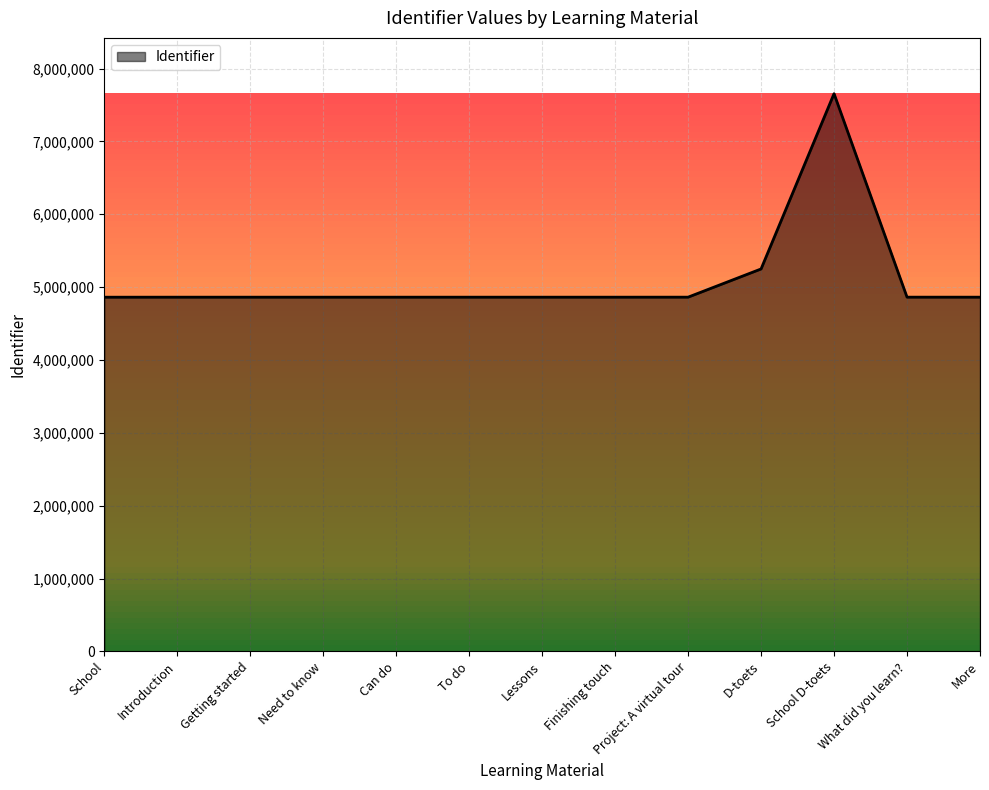

The value at What did you learn? is 4862089. True or false?

True